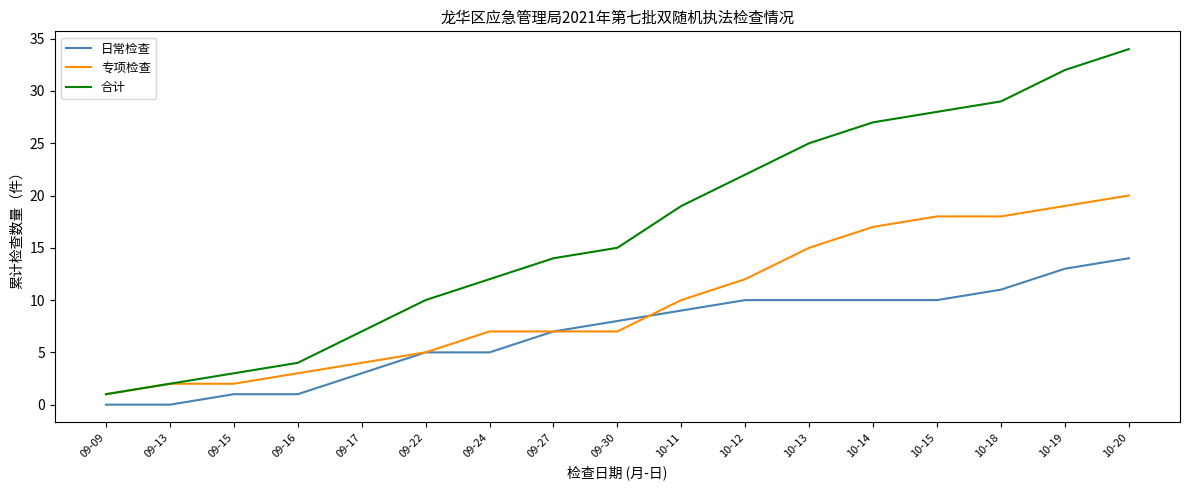

Reading left to right, transcribe all the data shown in this chart.

日常检查: 0	0	1	1	3	5	5	7	8	9	10	10	10	10	11	13	14
专项检查: 1	2	2	3	4	5	7	7	7	10	12	15	17	18	18	19	20
合计: 1	2	3	4	7	10	12	14	15	19	22	25	27	28	29	32	34